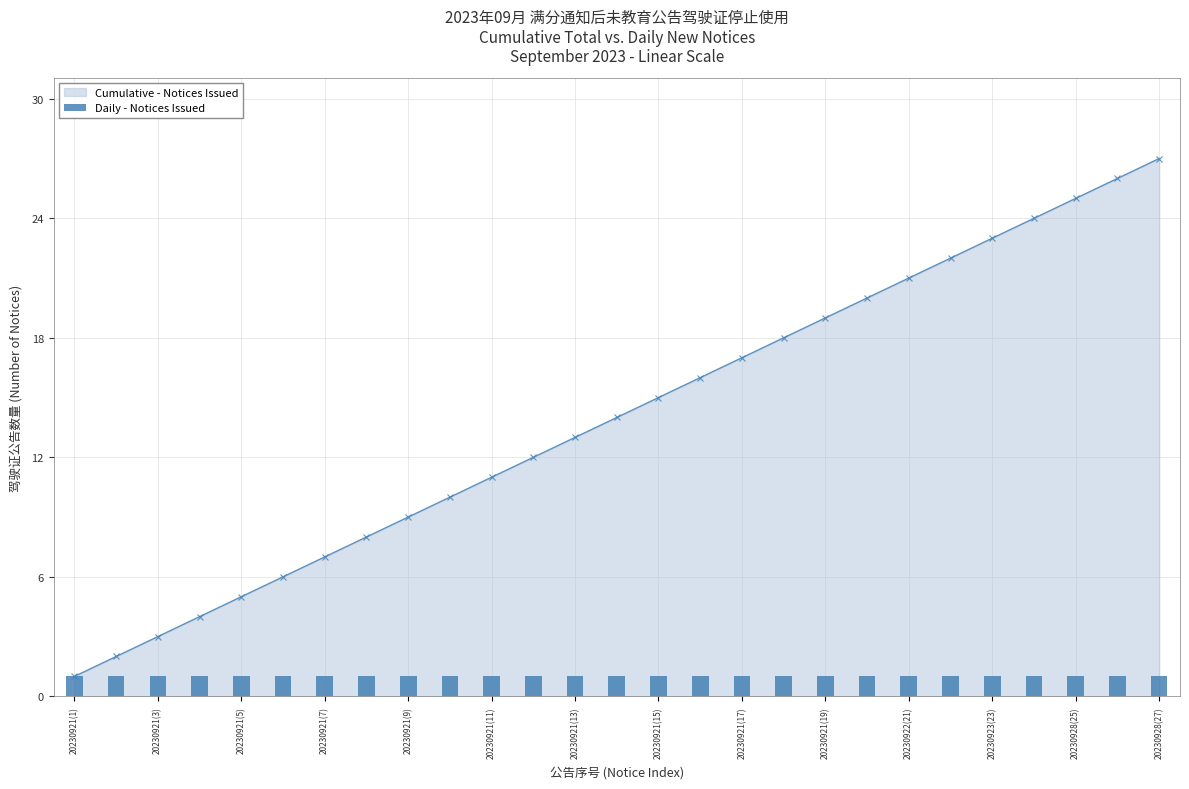

True or false: Cumulative - Notices Issued has a value of 23 at 20230921(17).

False